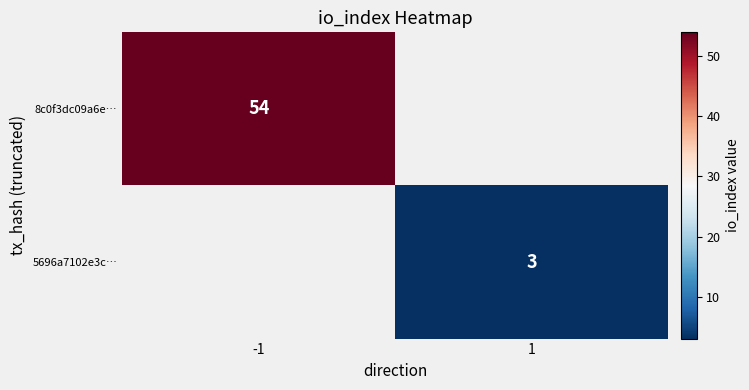

The 8c0f3dc09a6e… series shows 14 at -1. True or false?

False